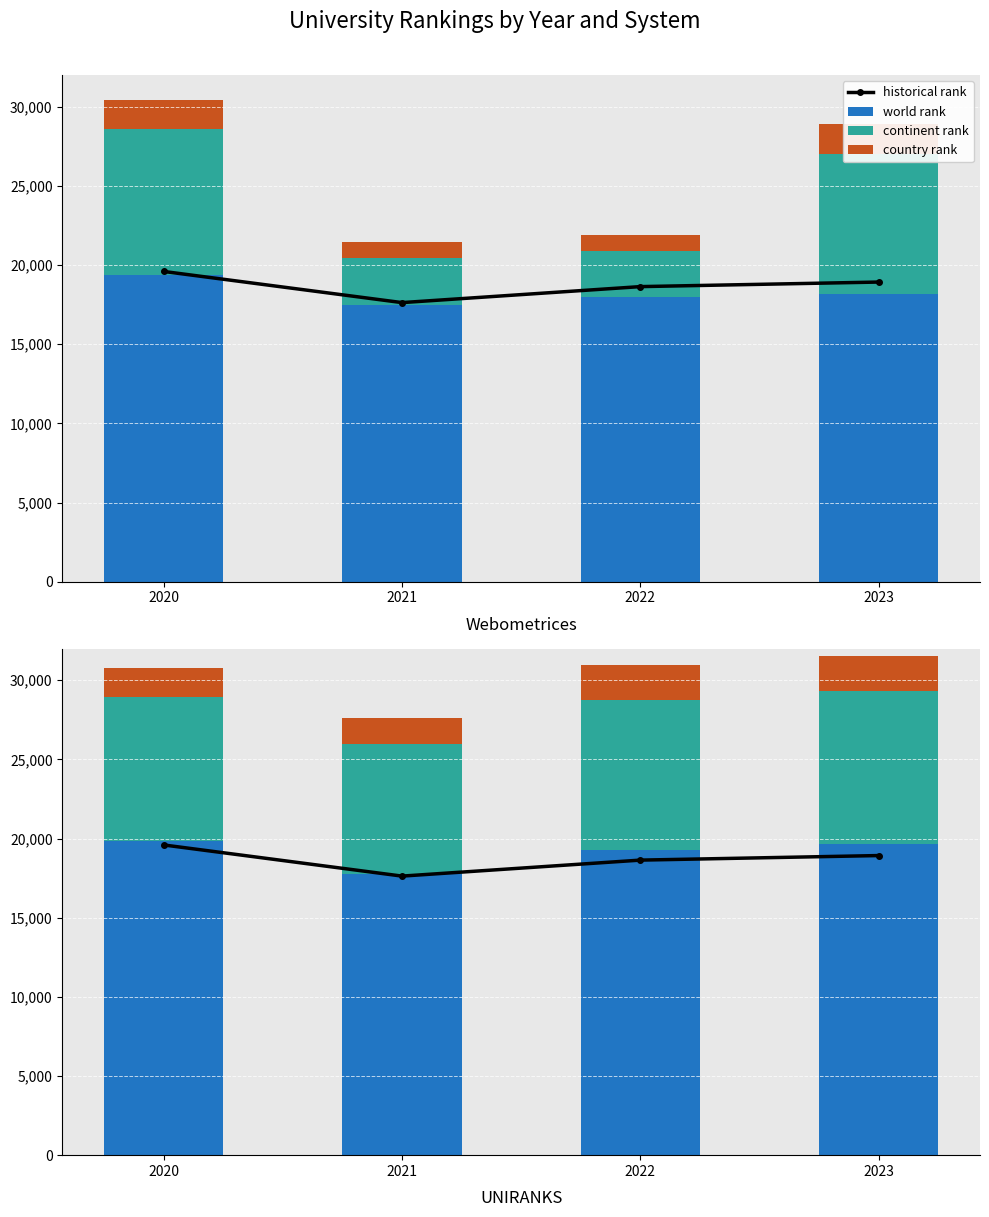

Reading left to right, transcribe all the data shown in this chart.

historical rank: 19593	17625	18635	18923
world rank: 19828	17788	19298	19655
continent rank: 9083	8151	9462	9645
country rank: 1839	1687	2226	2257